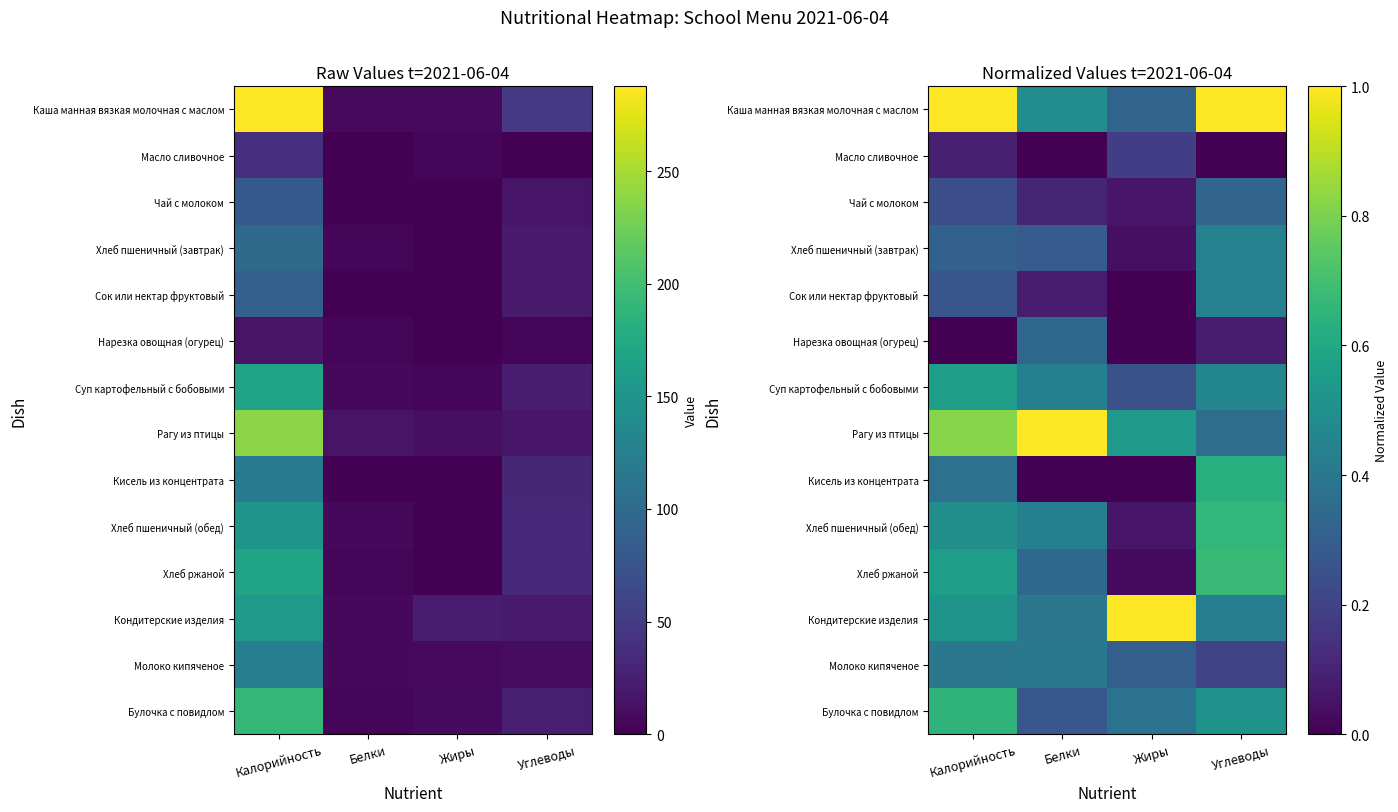

What is the spread (max minus min) of values at Белки?

1.0